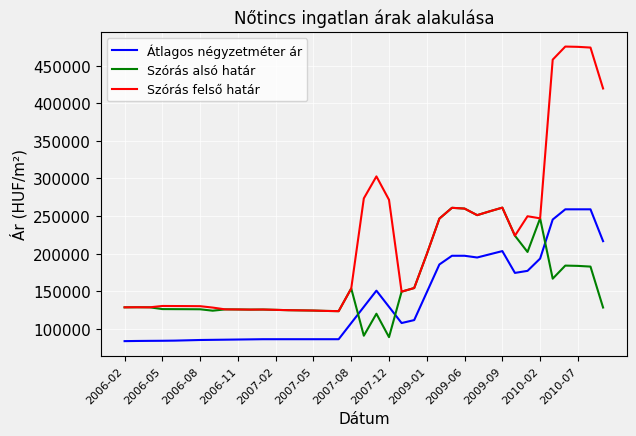

True or false: Átlagos négyzetméter ár and Szórás felső határ intersect in this chart.

False